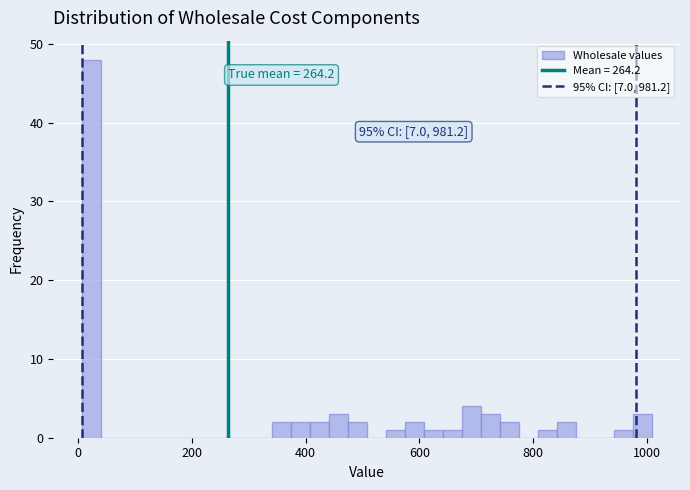

Around what value on the x-axis is the tallest bar? Give the approximate position of its centre, as read against the axis.

20